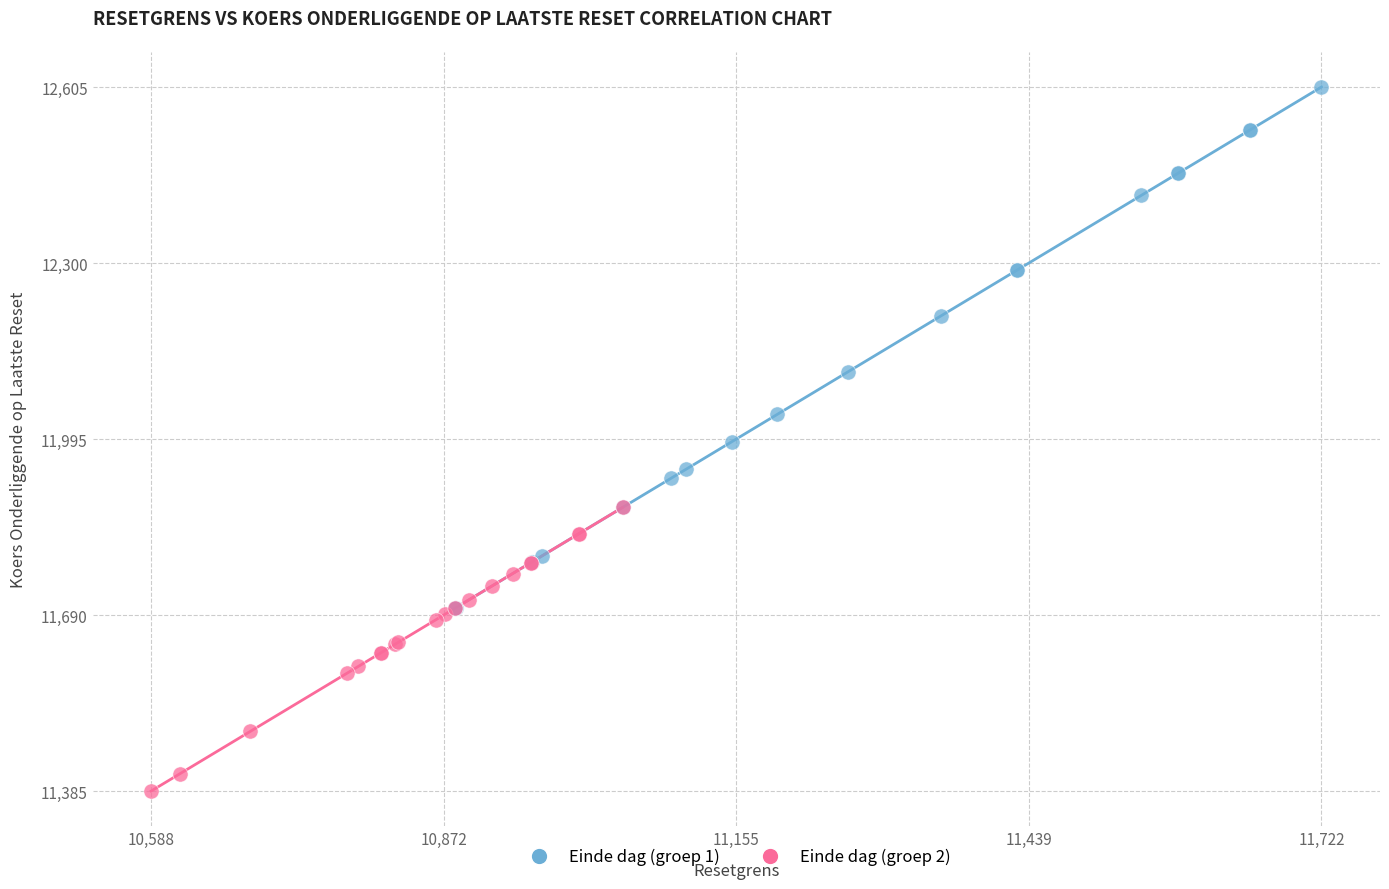

Which series has the widest spread of Y values?

Einde dag (groep 1)